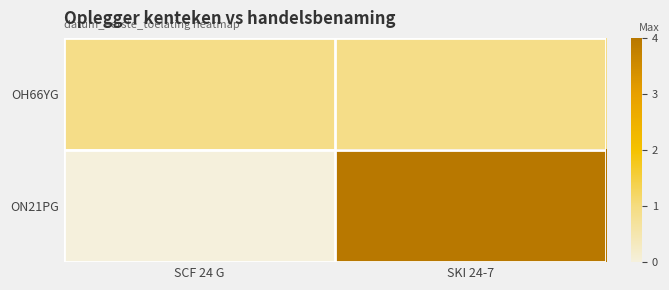

Which series has the largest range (max minus min)?

ON21PG